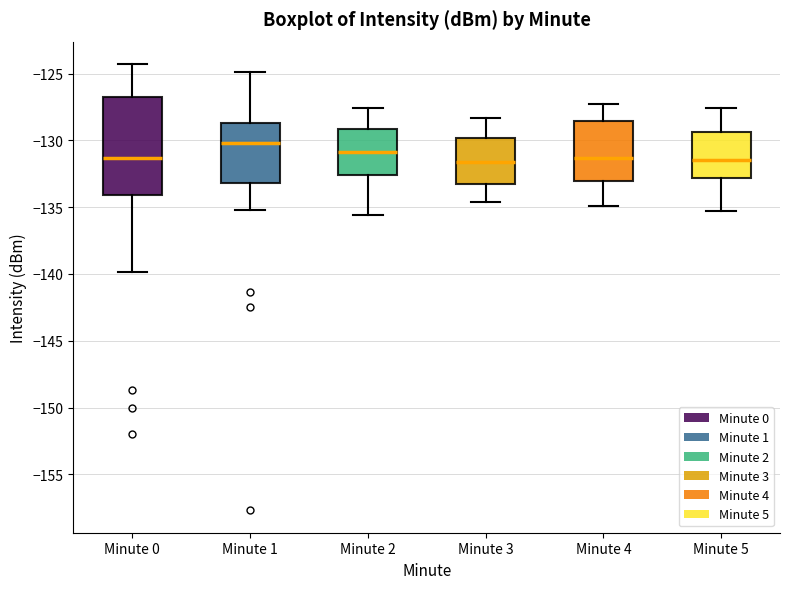

Reading left to right, read every box against the y-axis: the position of its median line, the range the box covers, and the ends of its whiskers. The values are not printed on the chart, so give them approximately, as read against the axis.

Minute 0: median -131.5, box -134.0 to -127.0, whiskers -140.0 to -124.5
Minute 1: median -130.0, box -133.0 to -128.5, whiskers -135.0 to -125.0
Minute 2: median -131.0, box -132.5 to -129.0, whiskers -135.5 to -127.5
Minute 3: median -131.5, box -133.0 to -130.0, whiskers -134.5 to -128.5
Minute 4: median -131.5, box -133.0 to -128.5, whiskers -135.0 to -127.5
Minute 5: median -131.5, box -133.0 to -129.5, whiskers -135.5 to -127.5